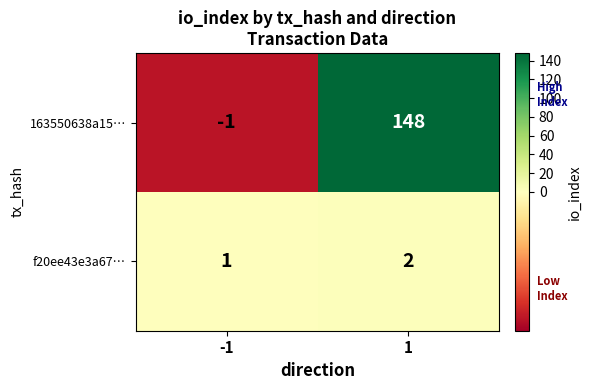

The 163550638a15… series shows -2 at -1. True or false?

False